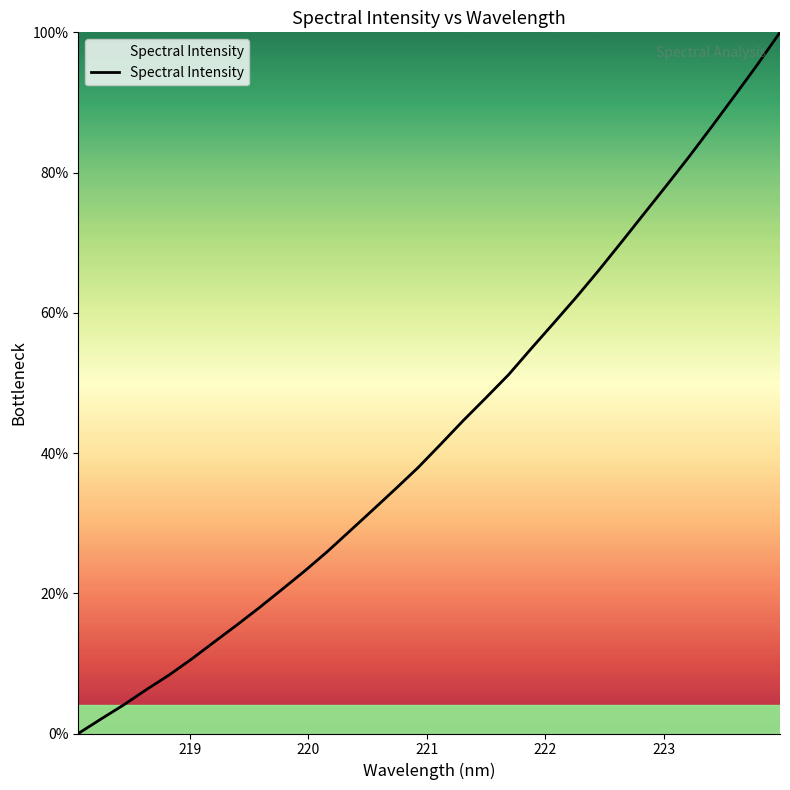

What is the maximum value shown in the chart?

100.0